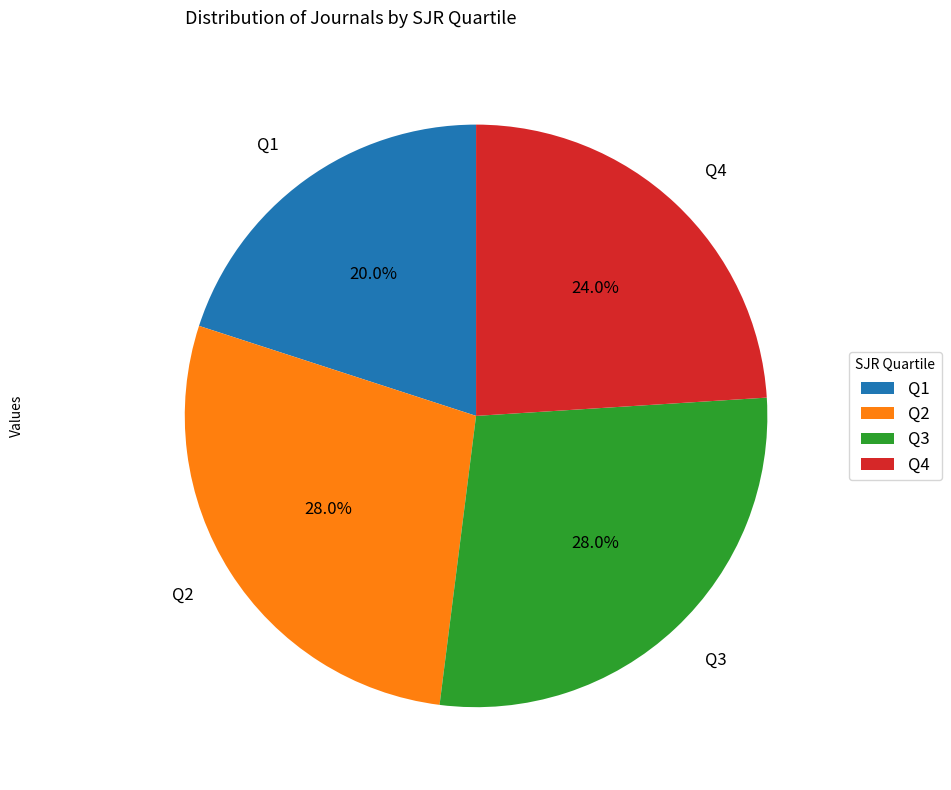

To the nearest percent, what percentage of the pie is Q1?

20%